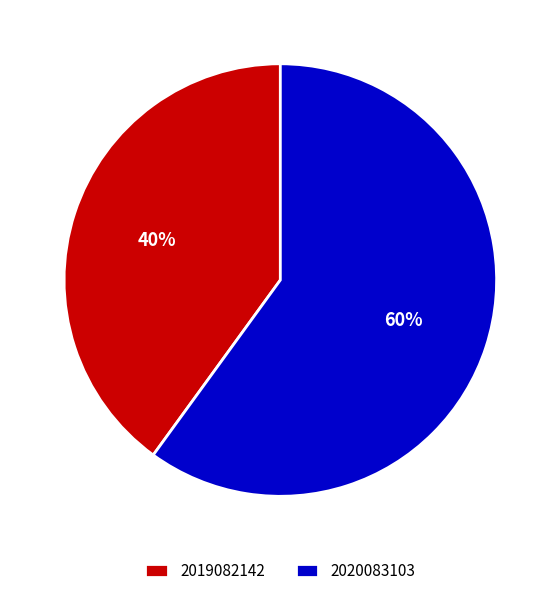

Does any single category account for the majority?

Yes